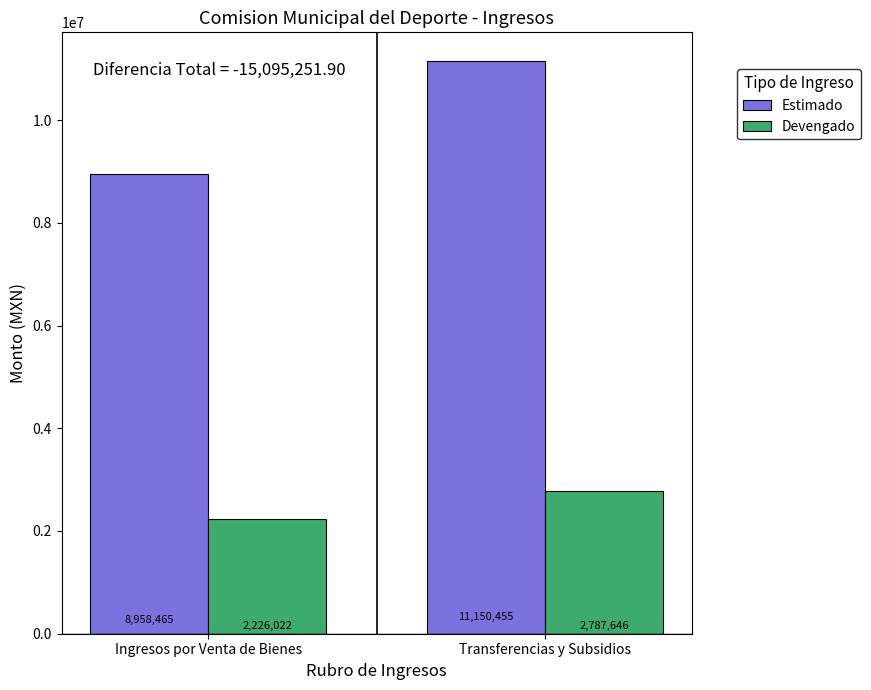

Where does the Estimado series first go above 11150454?

Transferencias y Subsidios